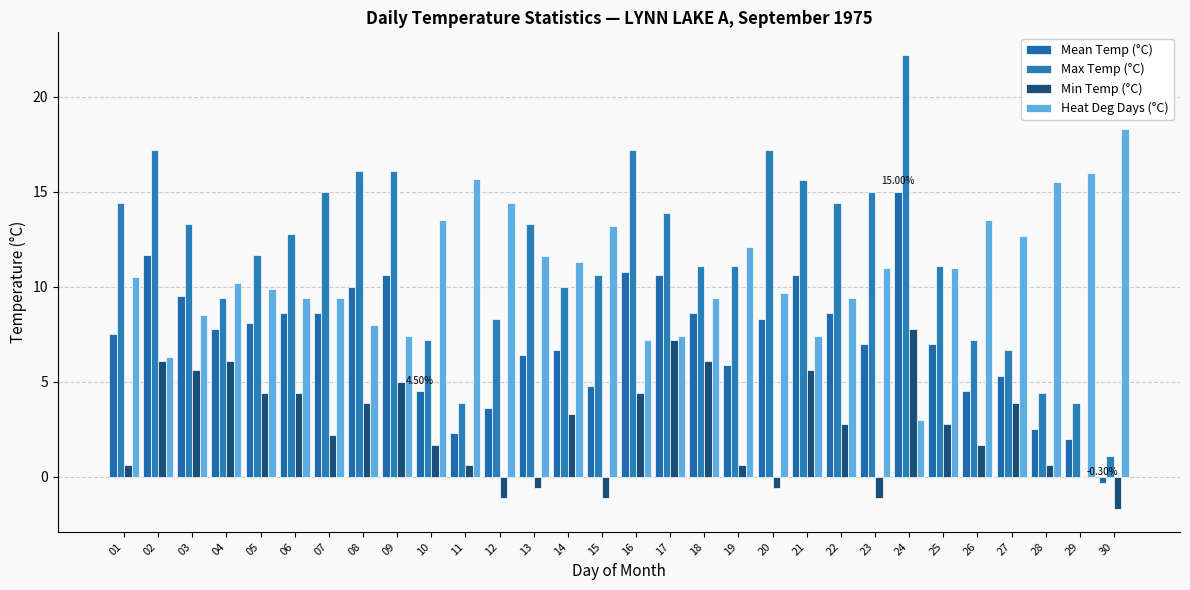

What is the sum of the Max Temp (°C) values at 21 and 23?

30.6